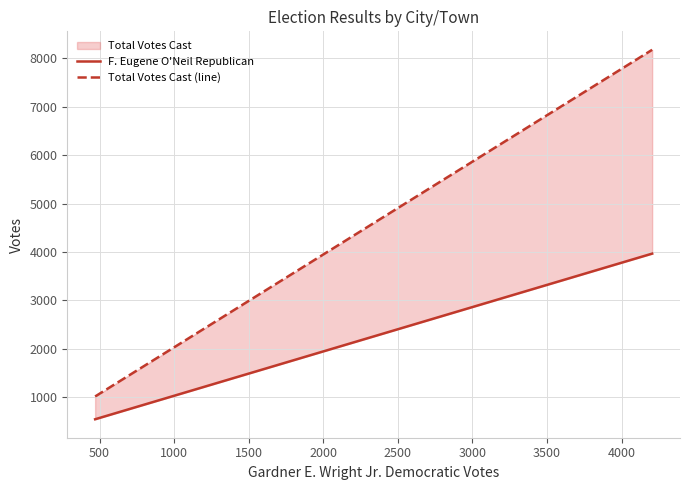

The Total Votes Cast (line) series shows 559 at 0. True or false?

False